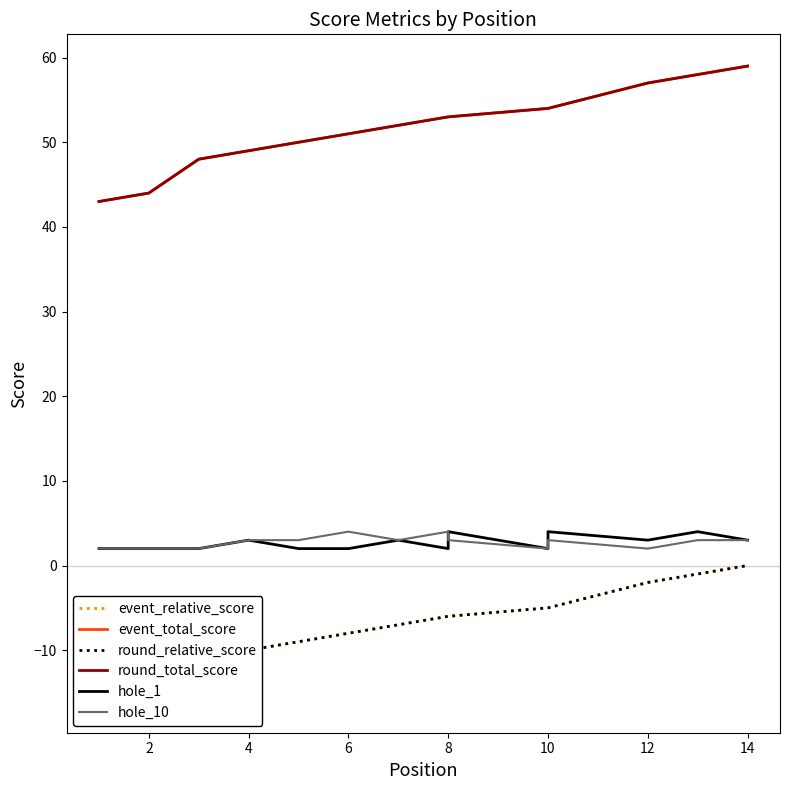

At how many categories does at least one series exceed 34?

14